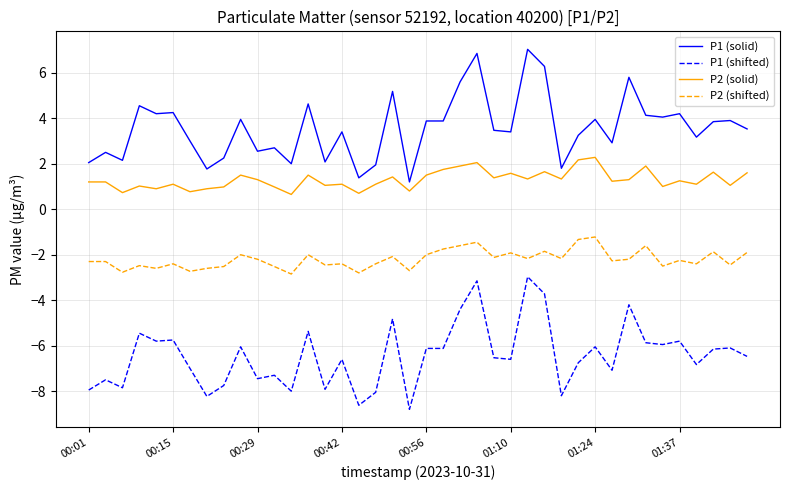

In P2 (shifted), how many points are lower than both neighbors (excluding endpoints)?

14